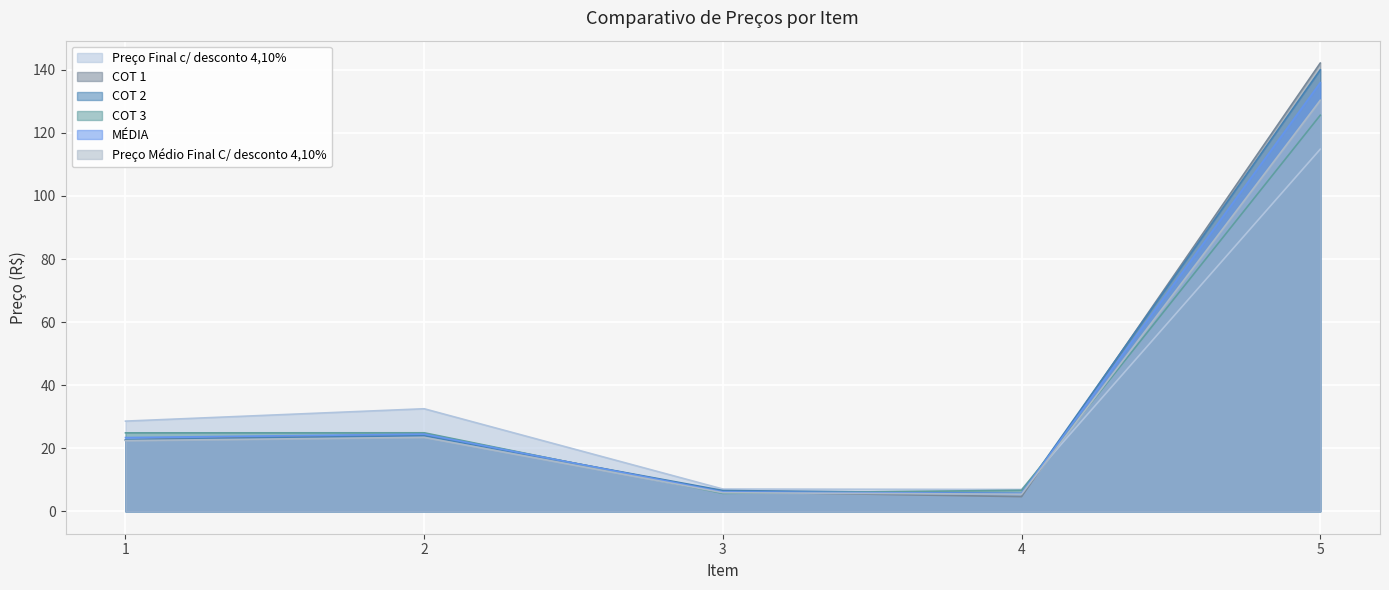

How many categories are shown in the chart?

5